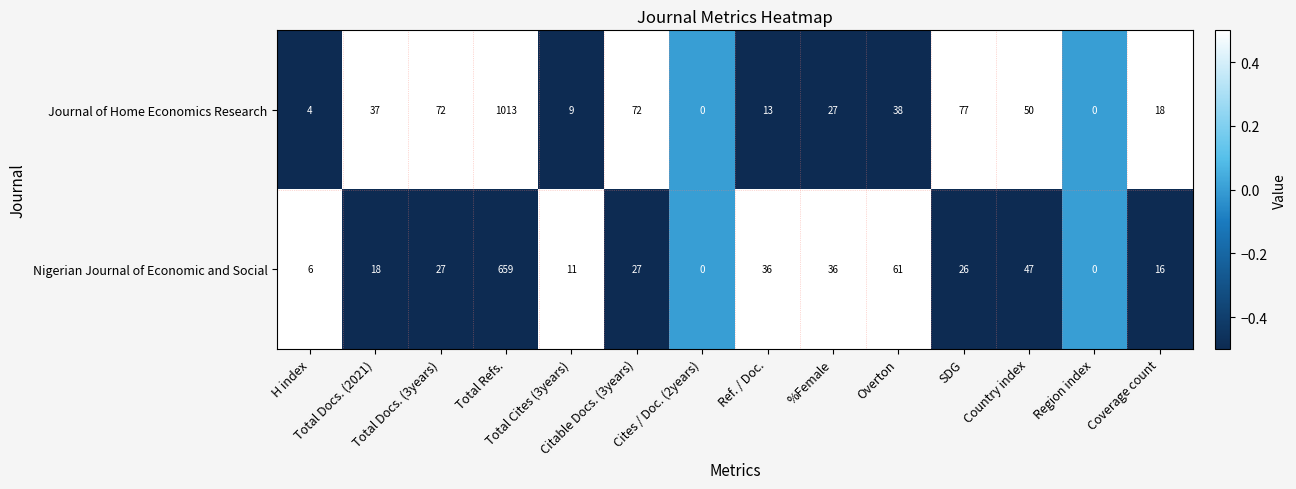

What is the difference between the maximum and minimum values in the Journal of Home Economics Research series?

1013